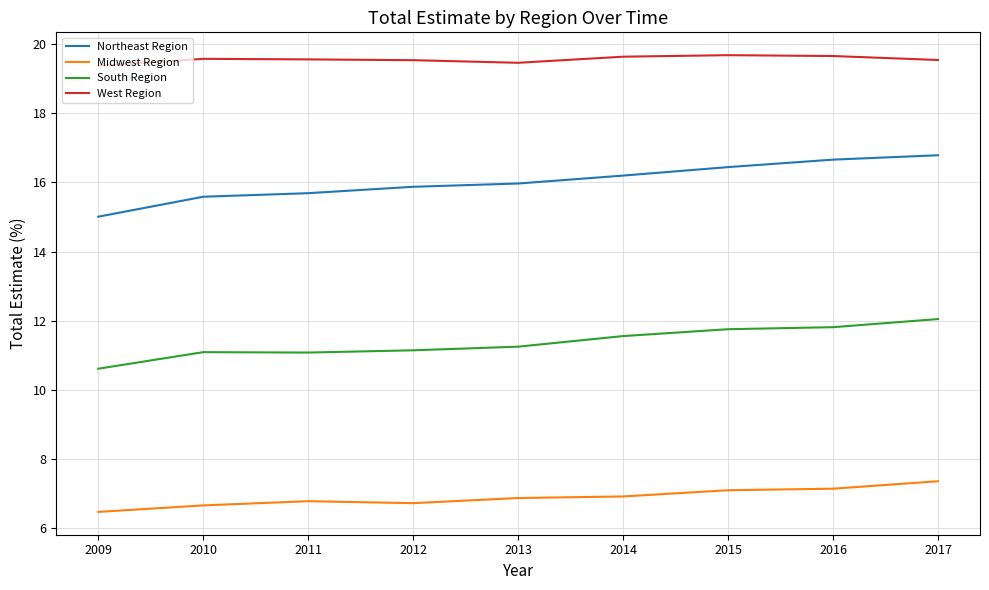

What is the maximum value shown in the chart?

19.7